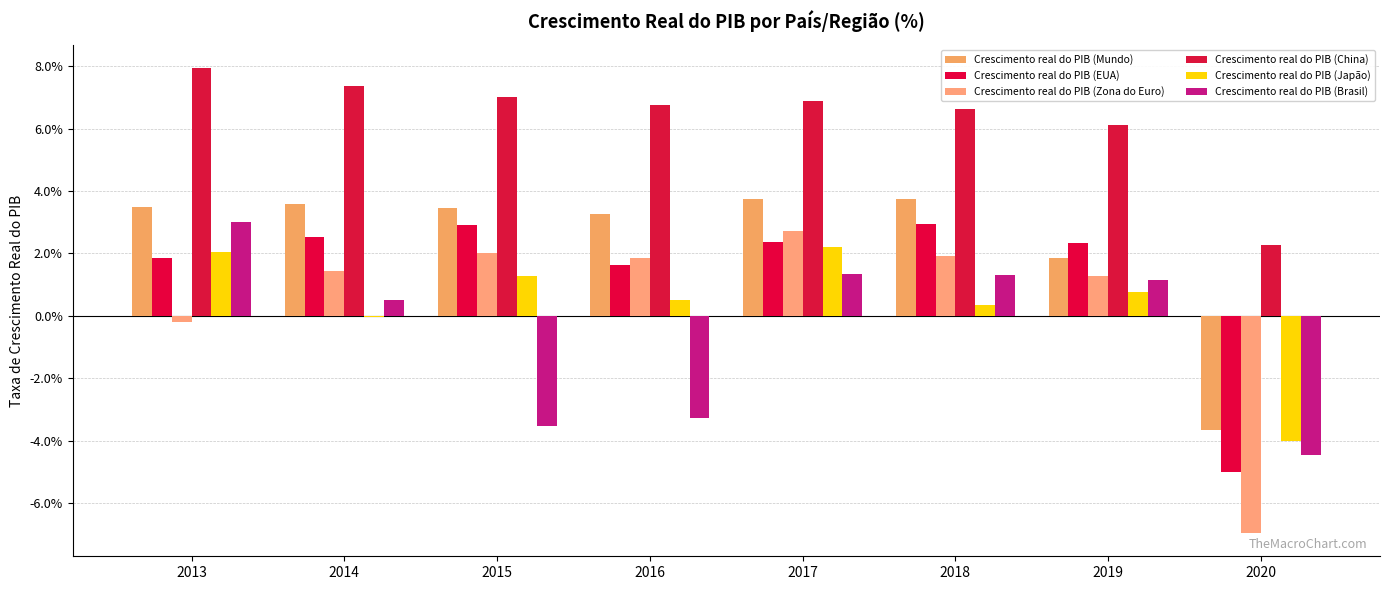

Is the value of Crescimento real do PIB (EUA) at 2014 greater than the value of Crescimento real do PIB (Zona do Euro) at 2017?

No